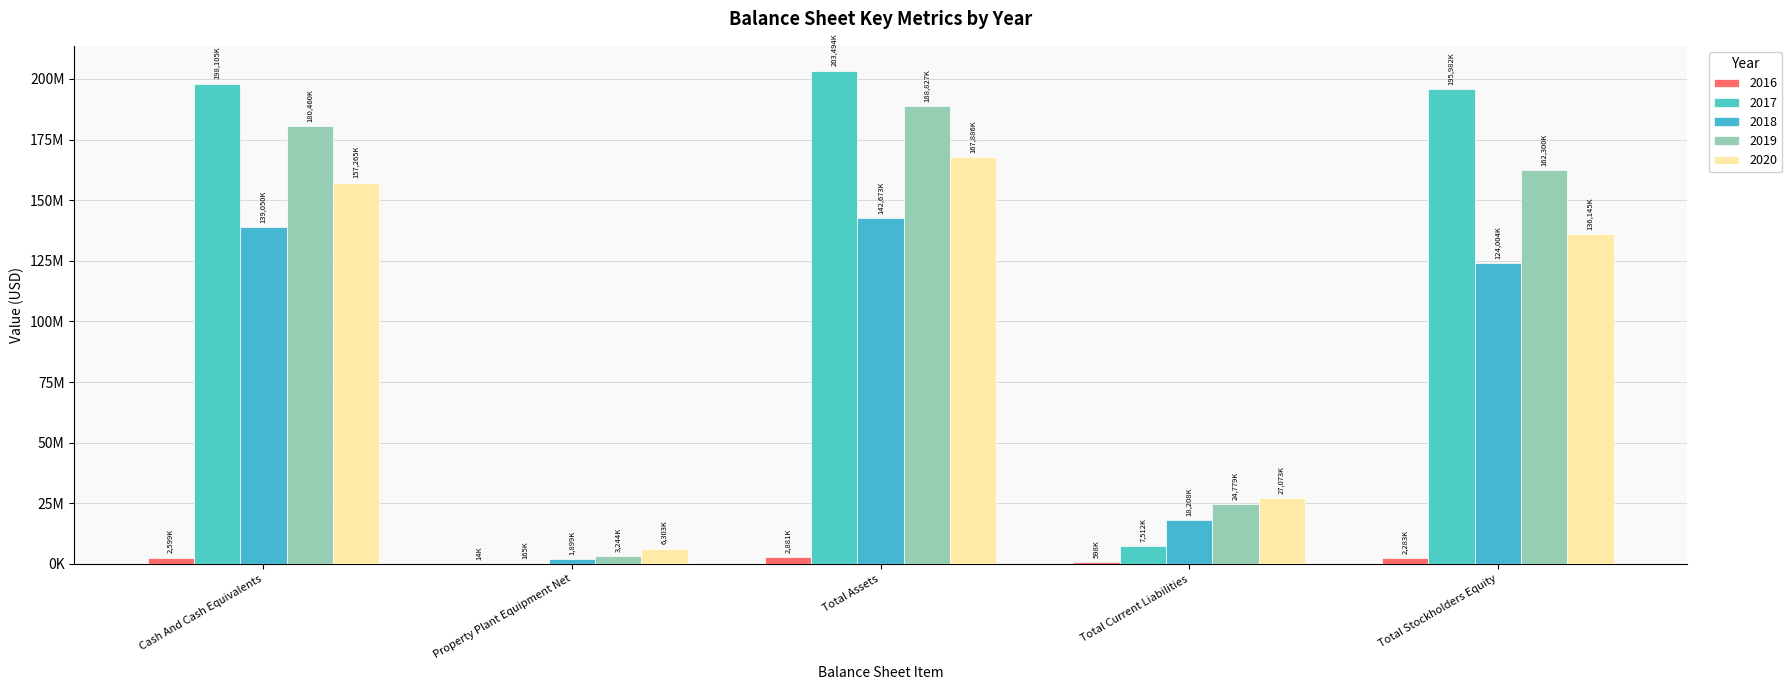

Reading left to right, transcribe all the data shown in this chart.

2016: Cash And Cash Equivalents=2599000	Property Plant Equipment Net=14000	Total Assets=2881000	Total Current Liabilities=598000	Total Stockholders Equity=2283000
2017: Cash And Cash Equivalents=198105000	Property Plant Equipment Net=165000	Total Assets=203494000	Total Current Liabilities=7512000	Total Stockholders Equity=195982000
2018: Cash And Cash Equivalents=139050000	Property Plant Equipment Net=1899000	Total Assets=142673000	Total Current Liabilities=18208000	Total Stockholders Equity=124004000
2019: Cash And Cash Equivalents=180460000	Property Plant Equipment Net=3244000	Total Assets=188827000	Total Current Liabilities=24779000	Total Stockholders Equity=162300000
2020: Cash And Cash Equivalents=157265000	Property Plant Equipment Net=6303000	Total Assets=167886000	Total Current Liabilities=27073000	Total Stockholders Equity=136145000